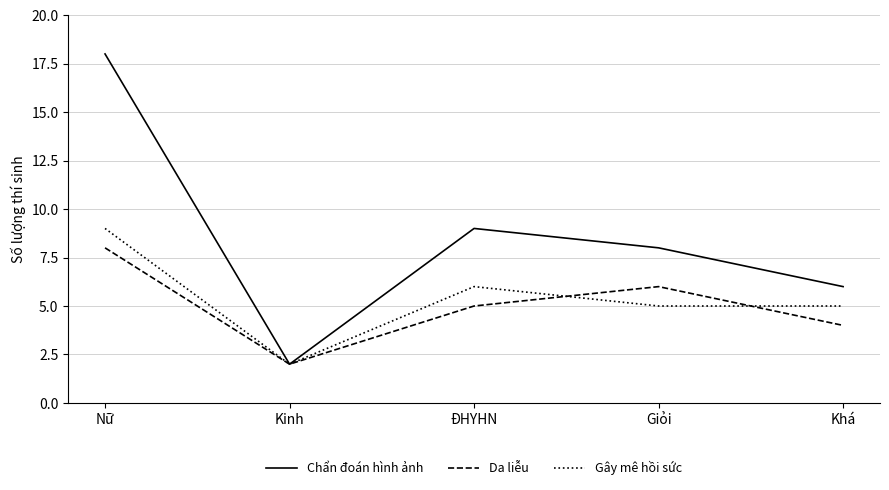

Rank the series by their maximum value, from lowest to highest.

Da liễu, Gây mê hồi sức, Chẩn đoán hình ảnh